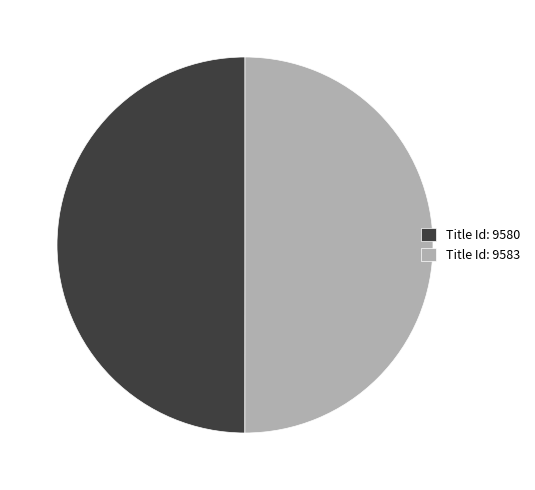

Is it true that Title Id: 9580 is 42% of the pie?

False